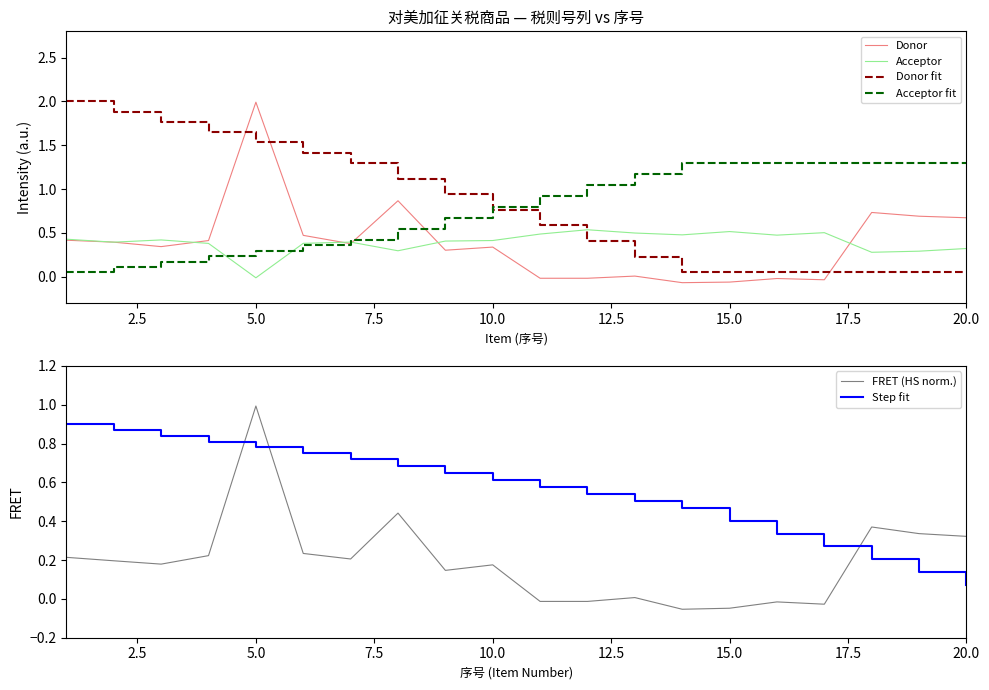

What is the difference between the maximum and minimum values in the Donor series?

2.1